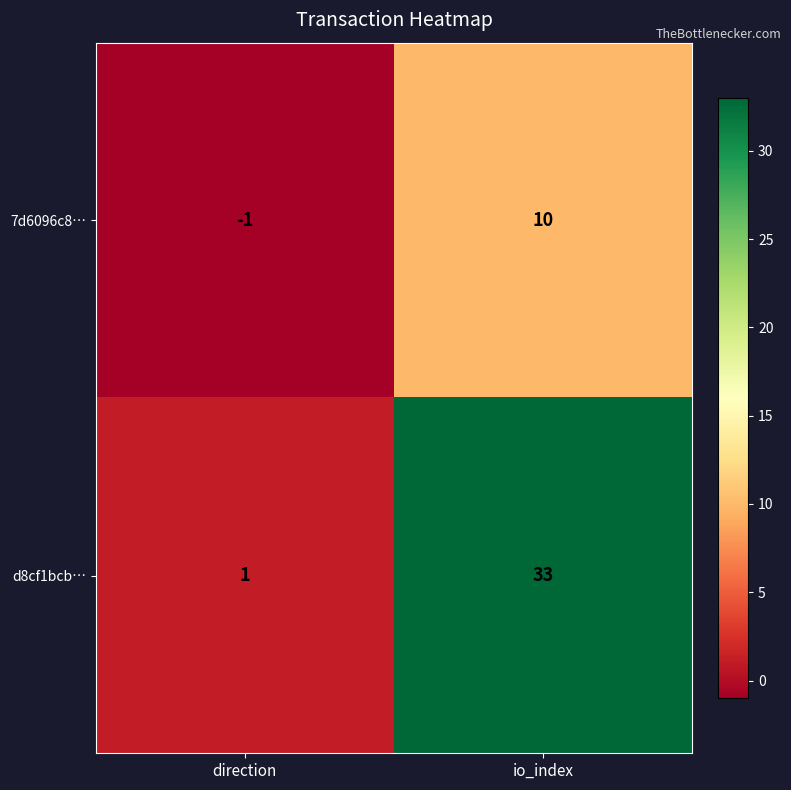

At how many categories does at least one series exceed 9?

1